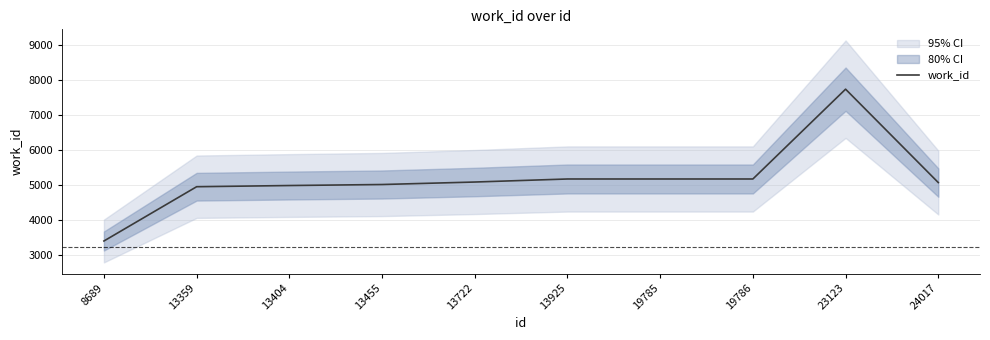

Reading left to right, transcribe all the data shown in this chart.

8689=3402	13359=4954	13404=4988	13455=5017	13722=5088	13925=5175	19785=5175	19786=5175	23123=7743	24017=5073